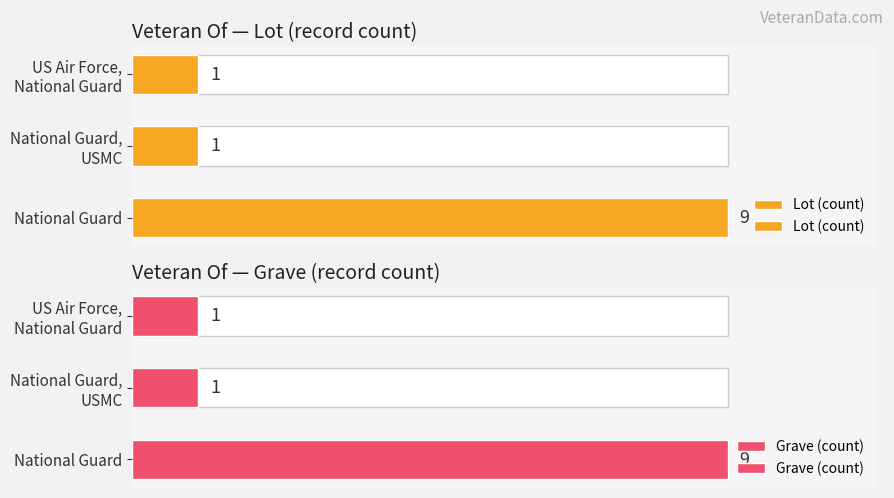

What is the minimum value shown in the chart?

1